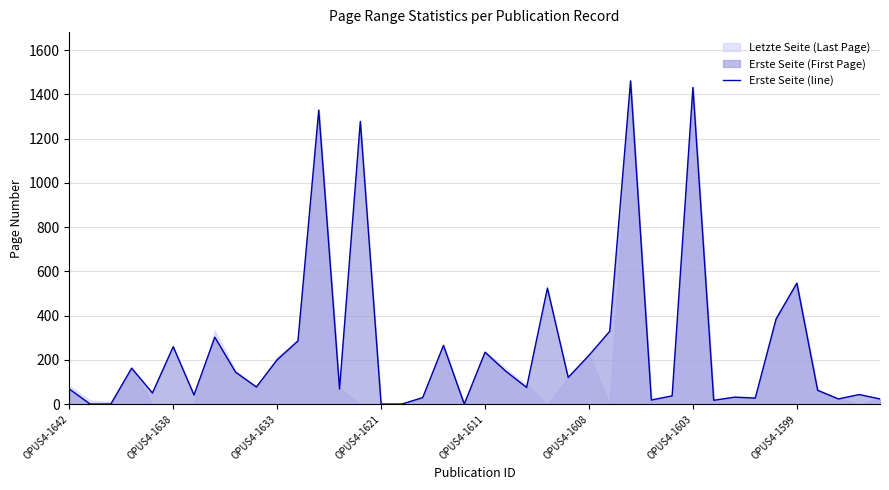

Does the chart display data point markers on the line(s)?

No